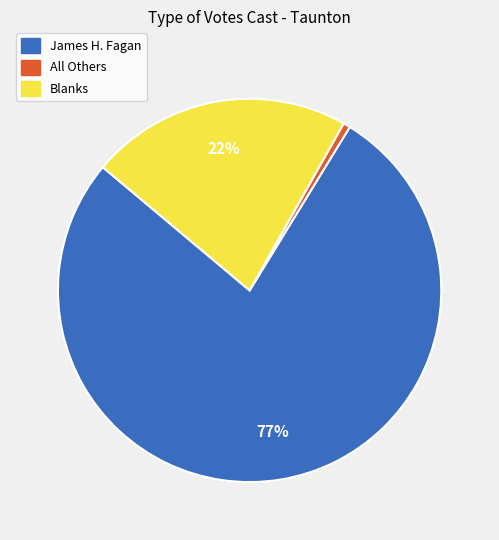

The Blanks slice represents 22% of the pie. True or false?

True